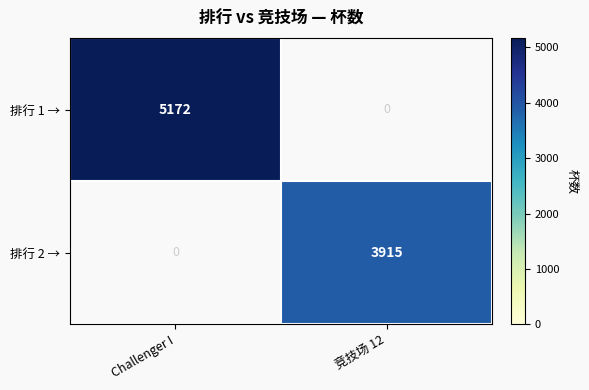

At 竞技场 12, list the series in order from largest to smallest.

排行 2 →, 排行 1 →